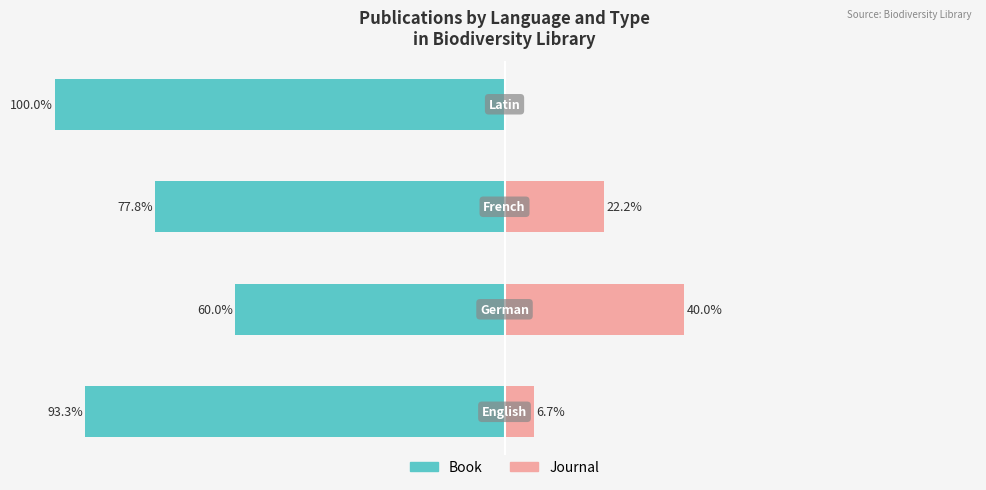

Which series has the widest spread of values?

Book